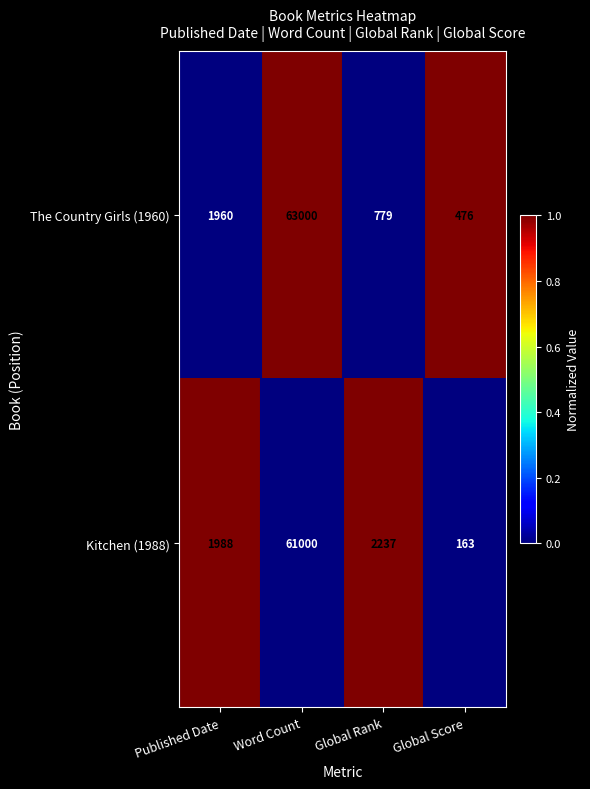

At which label is Kitchen (1988) closest to 30581?

Global Rank